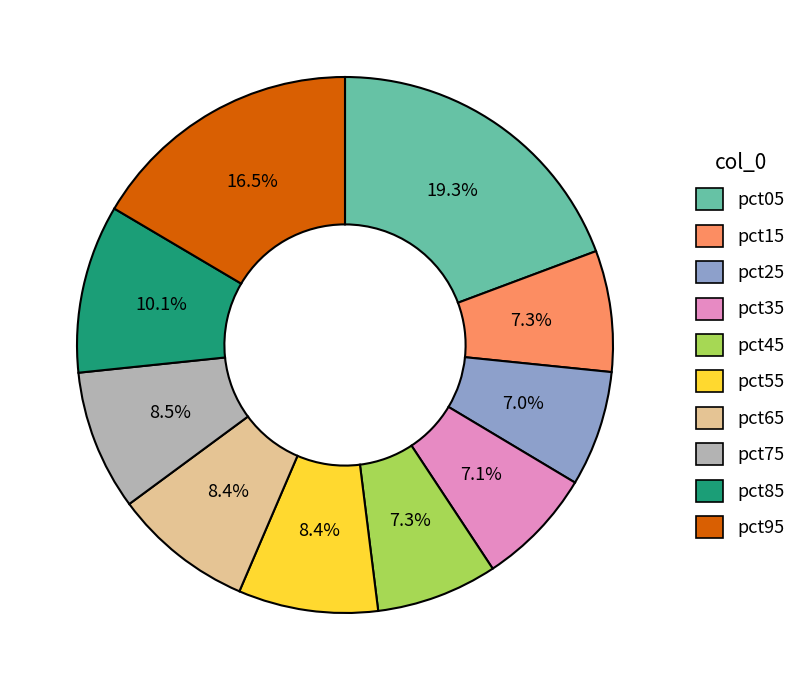

What percentage is the pct25 slice, to the nearest percent?

7%